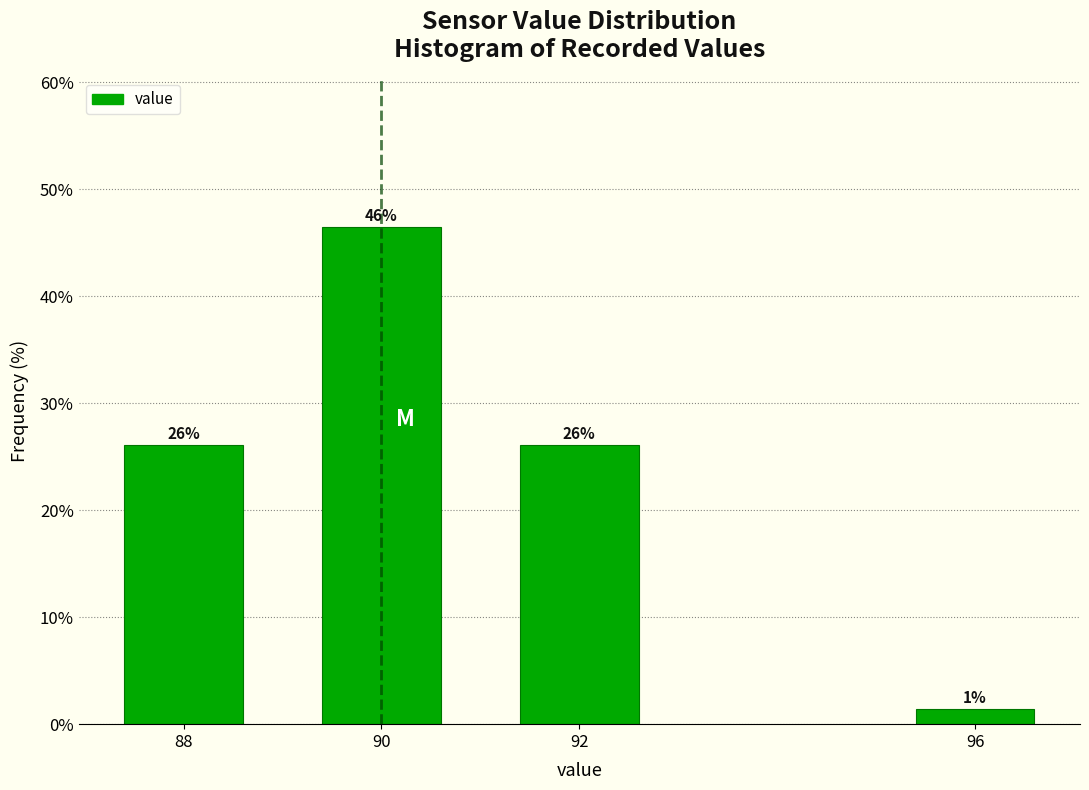

Read the value at 90.

46.5